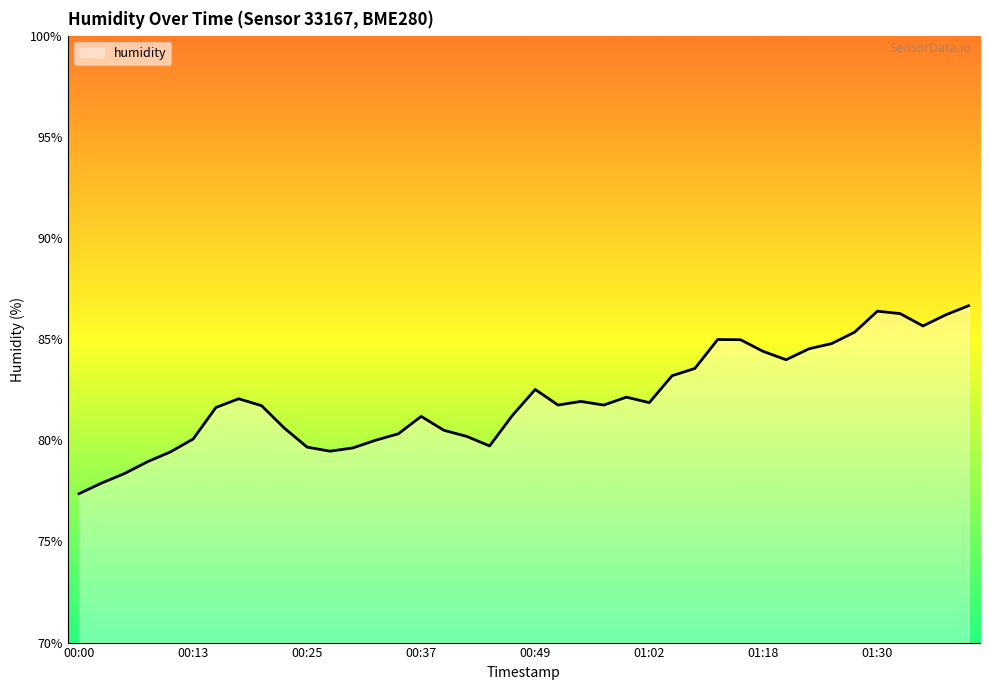

Count the number of categories in the chart.

40